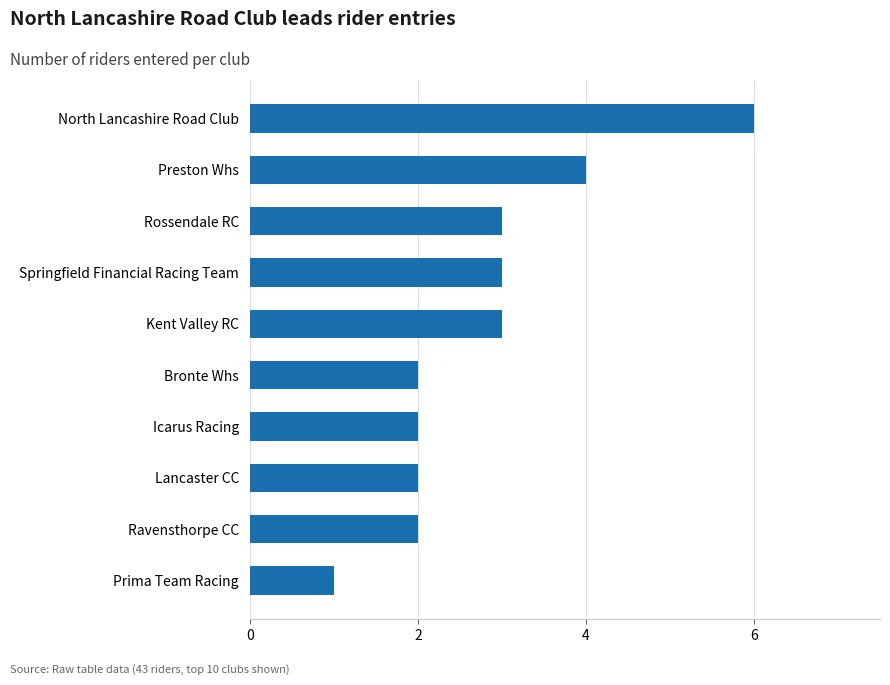

Which category has the highest value across all series?

North Lancashire Road Club